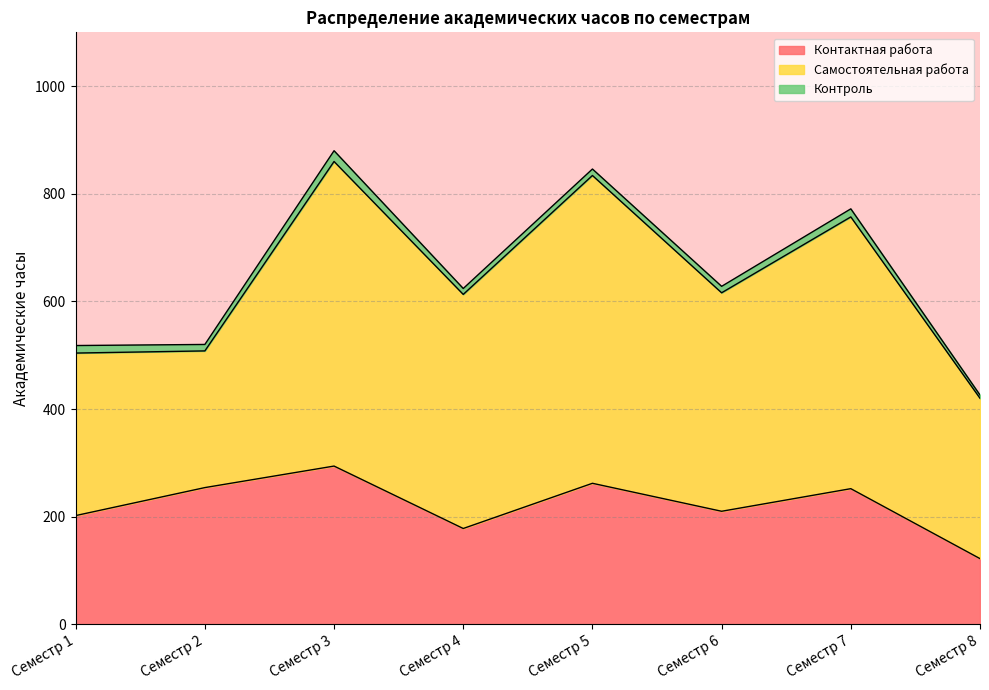

What is the approximate value of Контроль at Семестр 2, to the nearest 5?

10